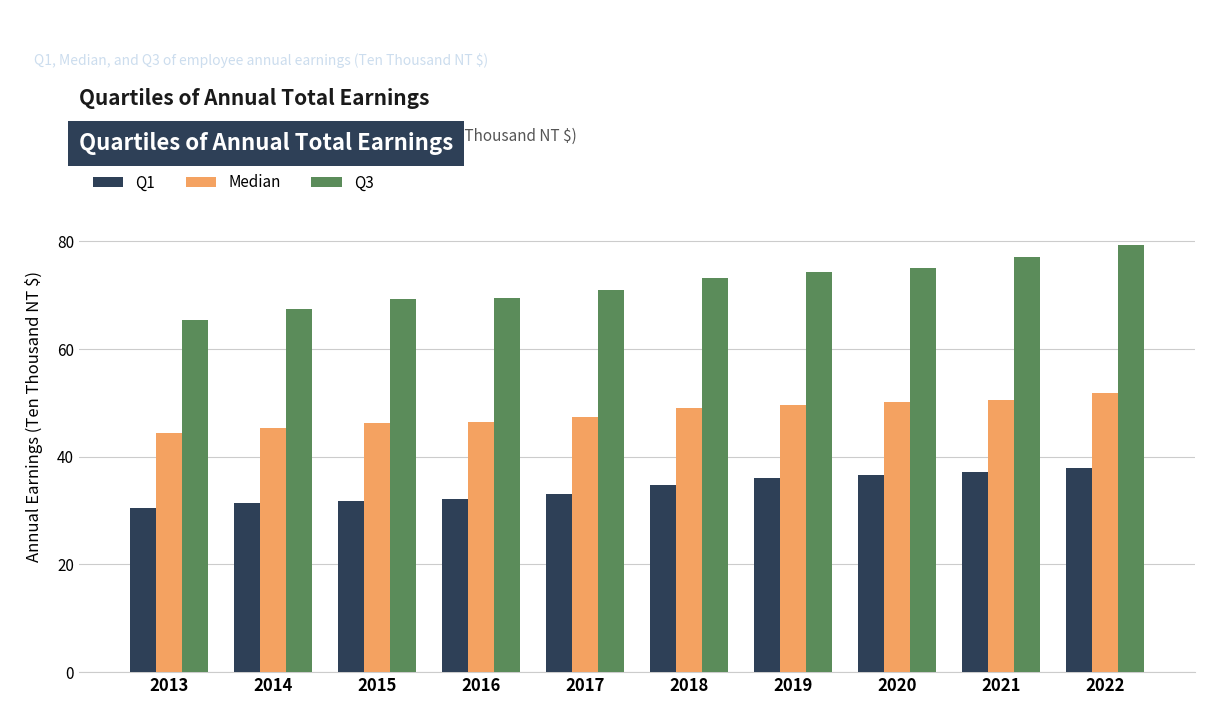

What is the value of the Q3 bar at the 8th from the left?

75.0